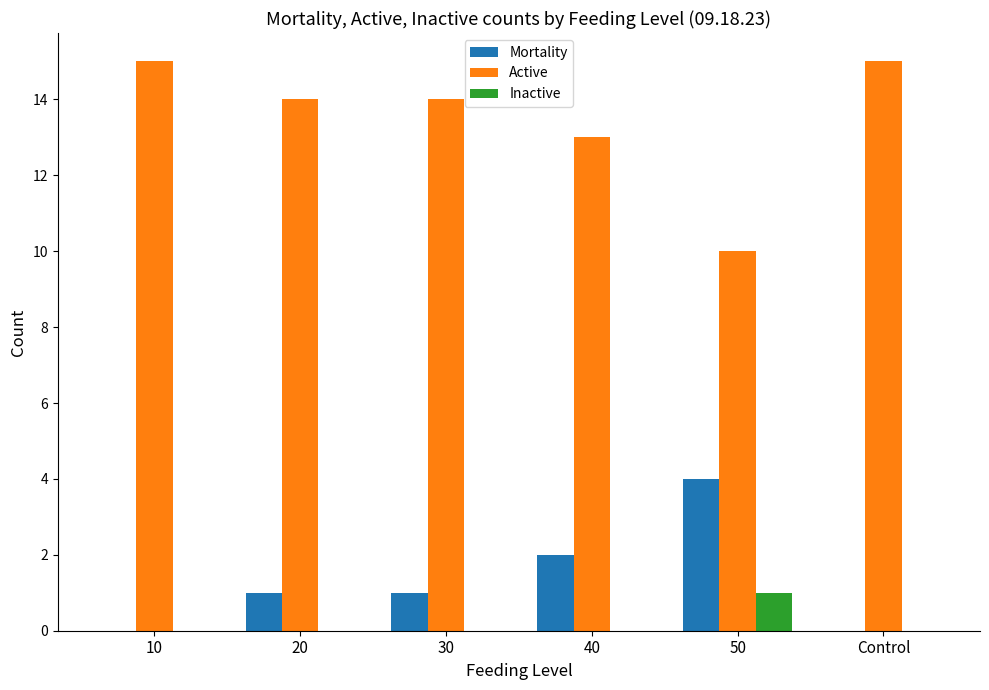

What are all the series names shown in the legend?

Mortality, Active, Inactive